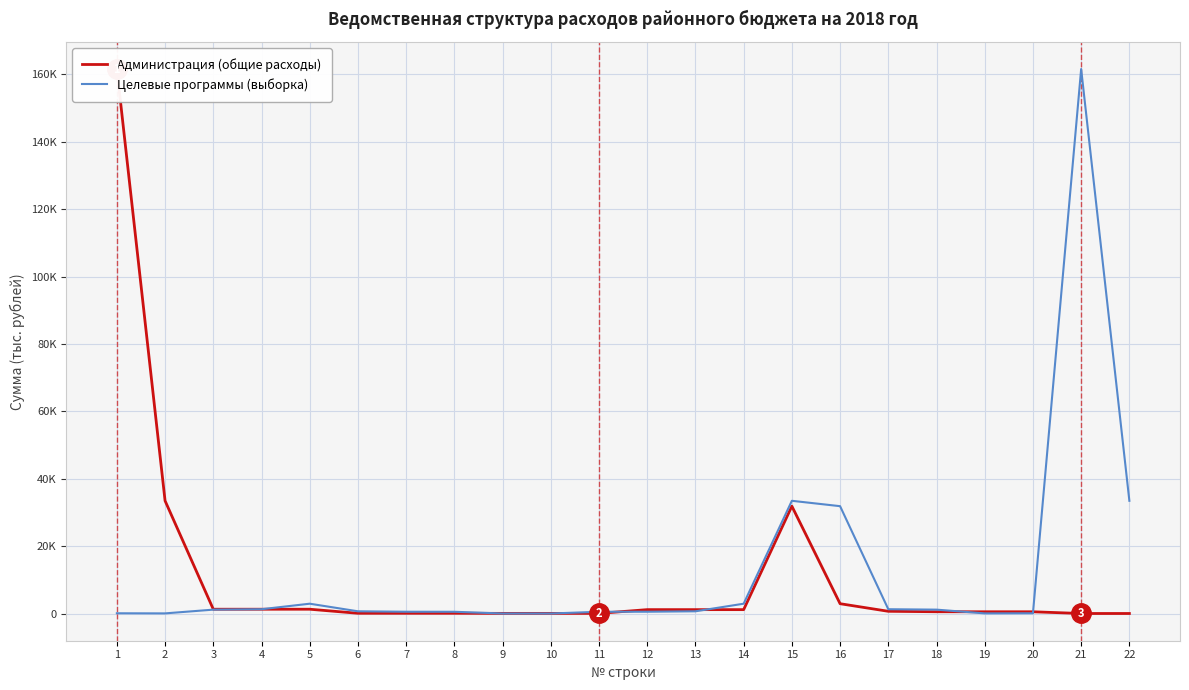

List the series in order of their peak value, highest first.

Администрация (общие расходы), Целевые программы (выборка)